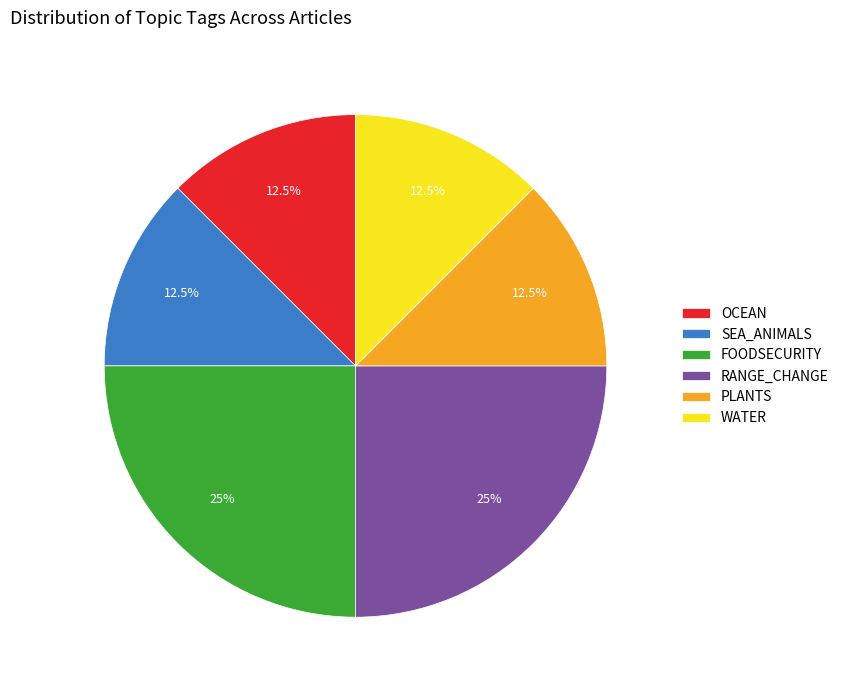

Do SEA_ANIMALS and OCEAN together represent more than half of the pie?

No